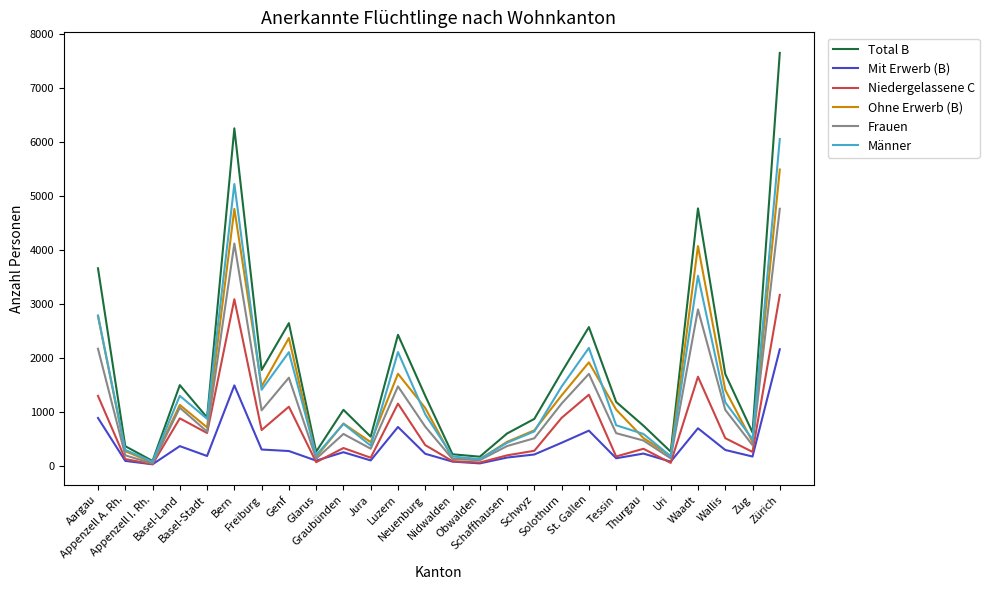

Rank the series by their maximum value, from highest to lowest.

Total B, Männer, Ohne Erwerb (B), Frauen, Niedergelassene C, Mit Erwerb (B)